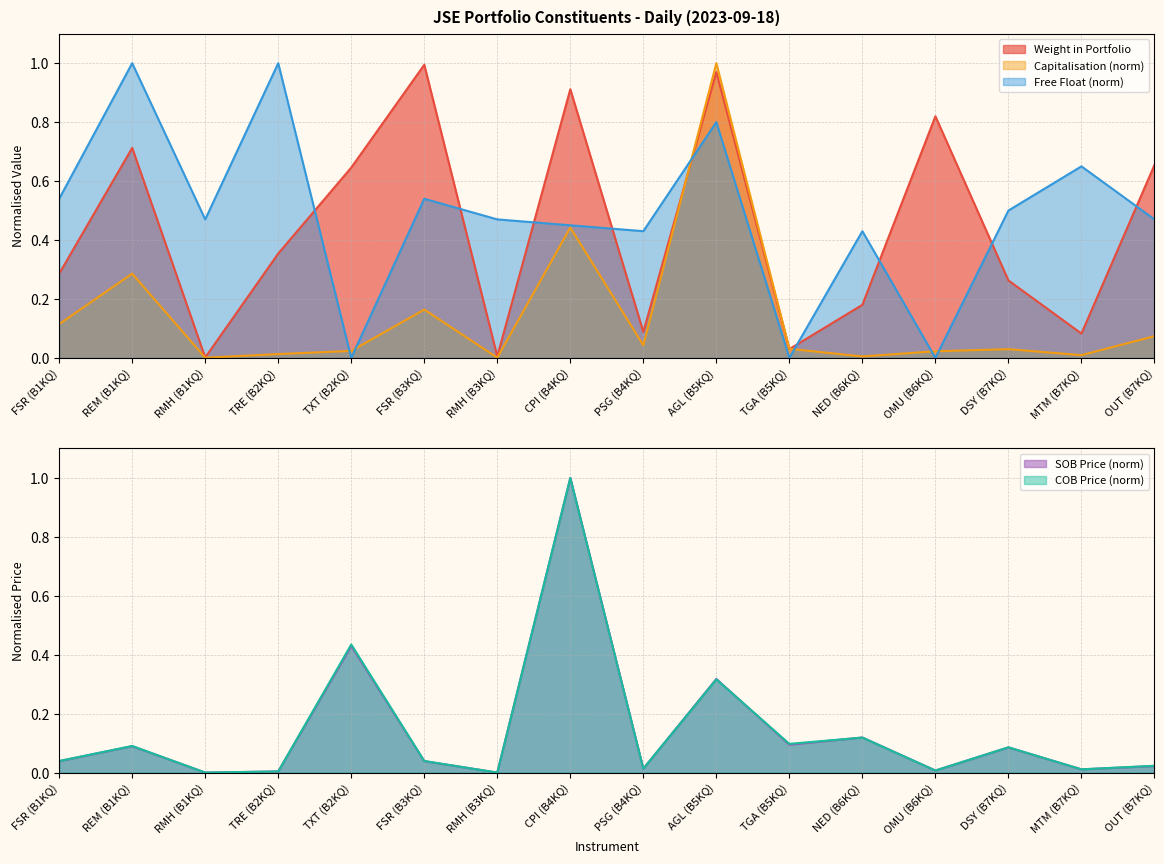

At how many categories does at least one series exceed 0?

16